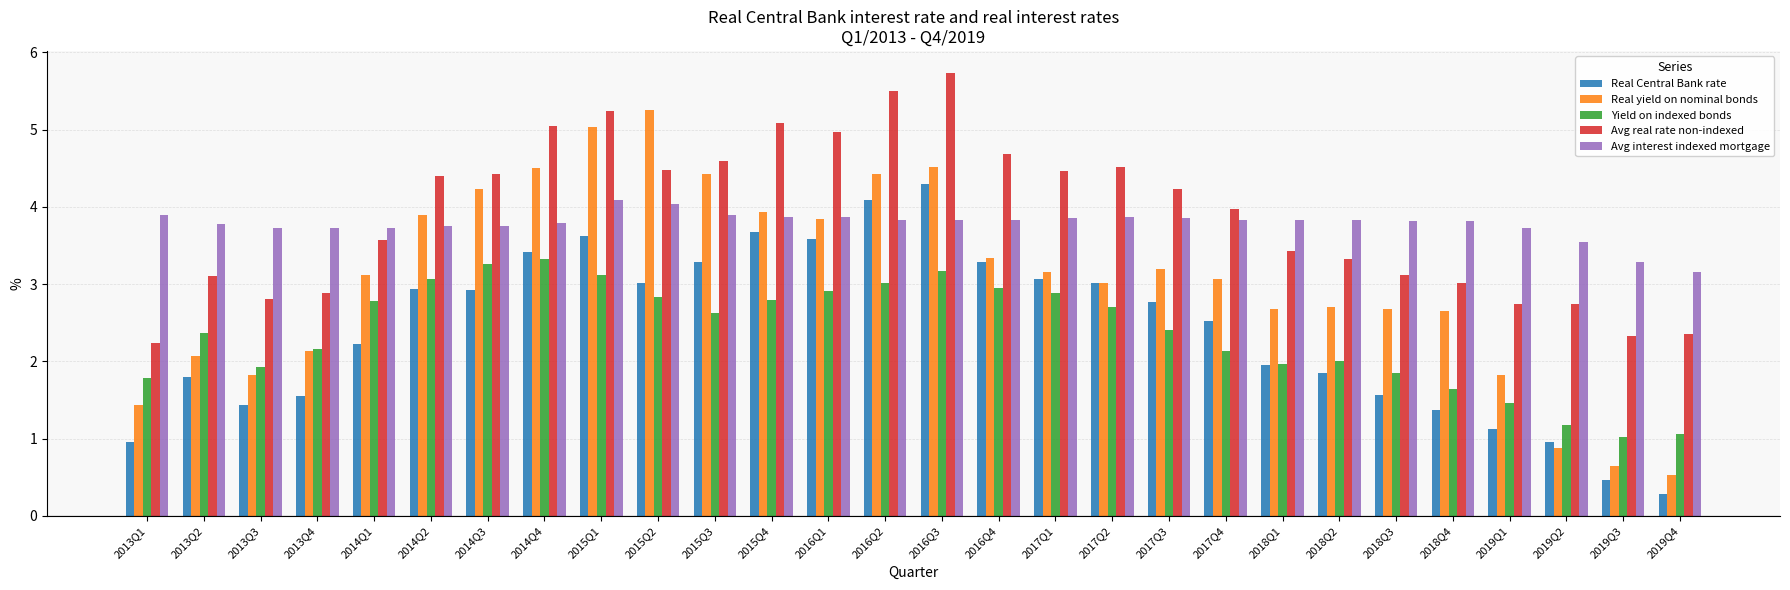

What is the label of the 27th bar from the right?

2013Q2